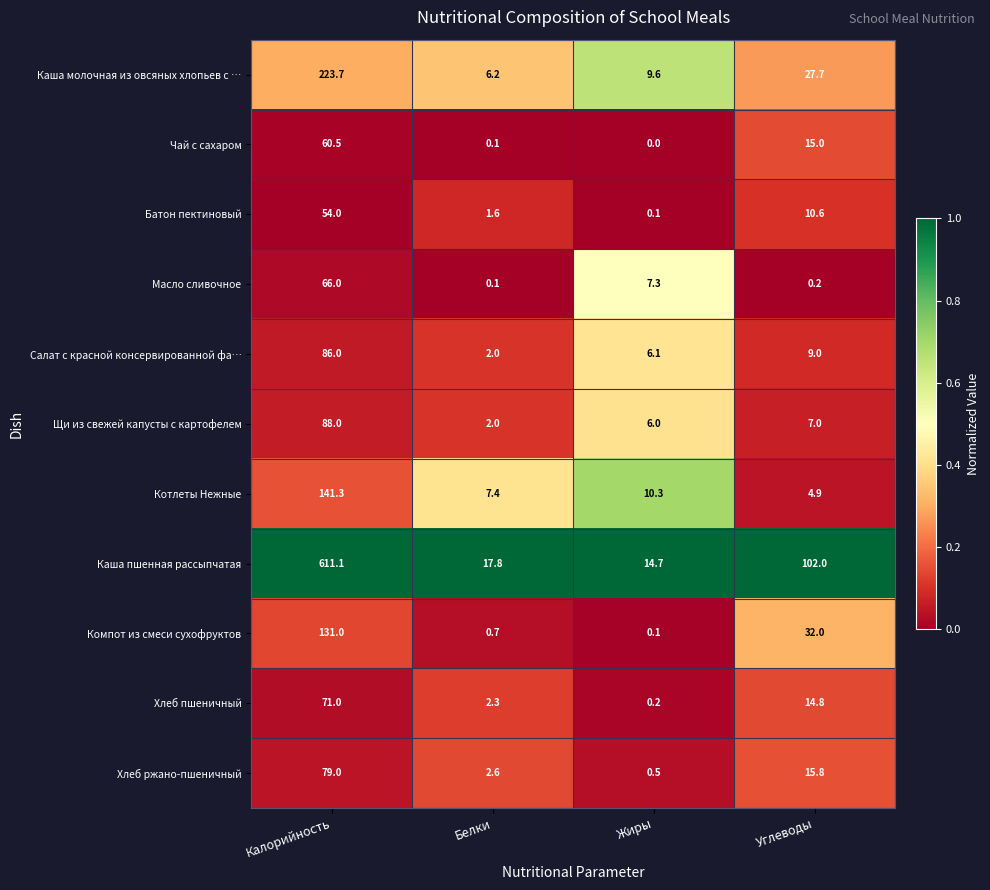

At how many categories does at least one series exceed 0?

4